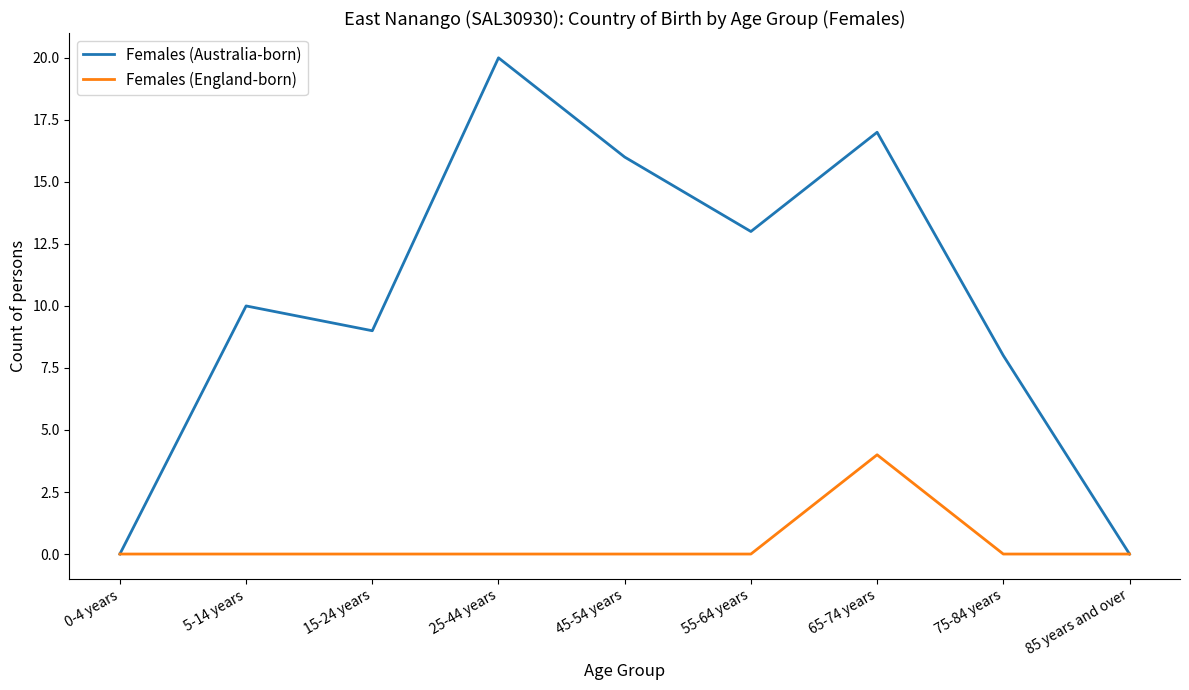

Reading left to right, what are all the values shown in this chart?

Females (Australia-born): 0-4 years=0	5-14 years=10	15-24 years=9	25-44 years=20	45-54 years=16	55-64 years=13	65-74 years=17	75-84 years=8	85 years and over=0
Females (England-born): 0-4 years=0	5-14 years=0	15-24 years=0	25-44 years=0	45-54 years=0	55-64 years=0	65-74 years=4	75-84 years=0	85 years and over=0